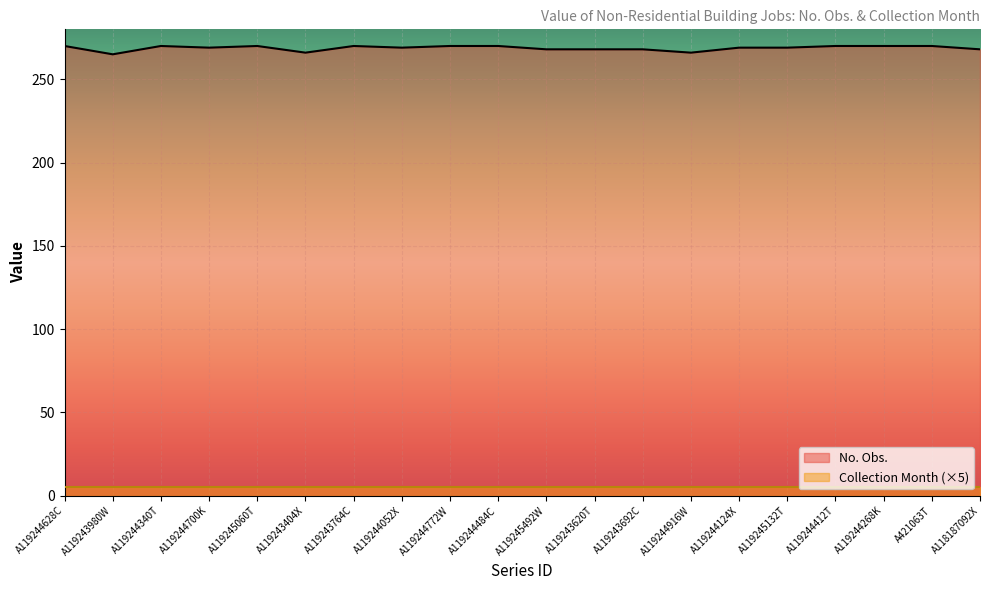

How many distinct data groups are displayed?

2